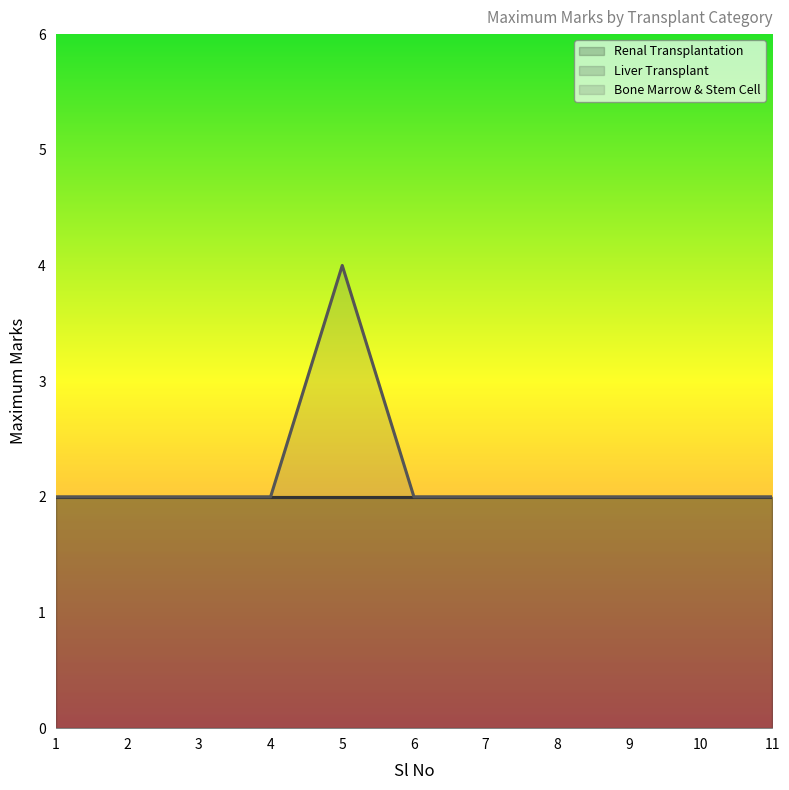

What is the difference between the highest and lowest values at 5?

2